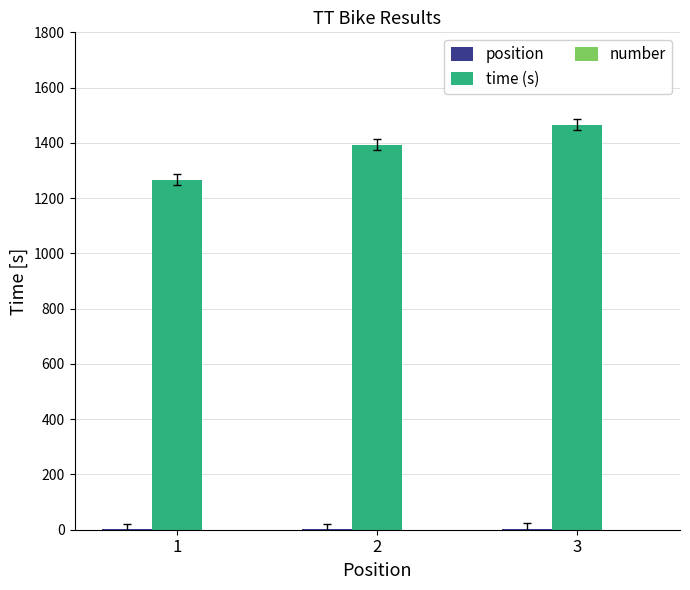

How many groups of bars are there?

3